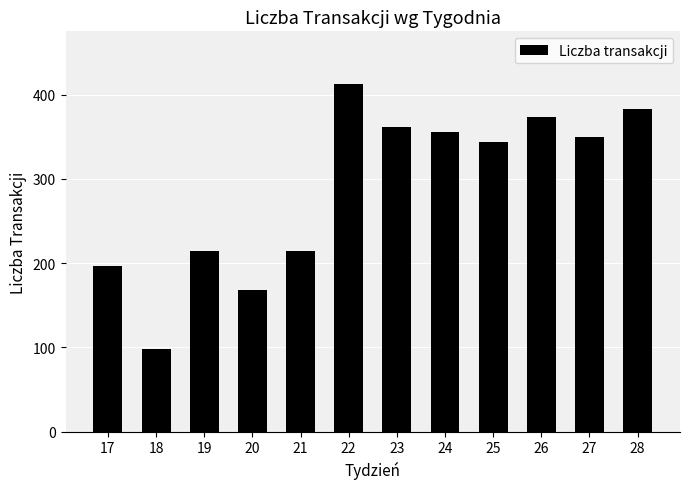

Approximately how many times larger is the value at 23 compared to 28?

0.9